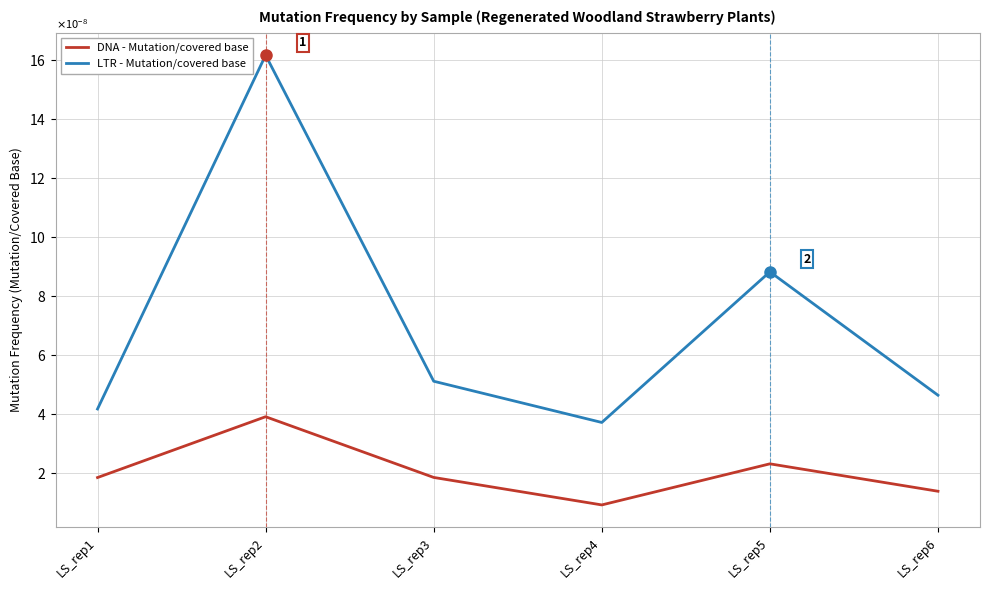

True or false: LTR - Mutation/covered base has a value of 0.0 at LS_rep4.

False